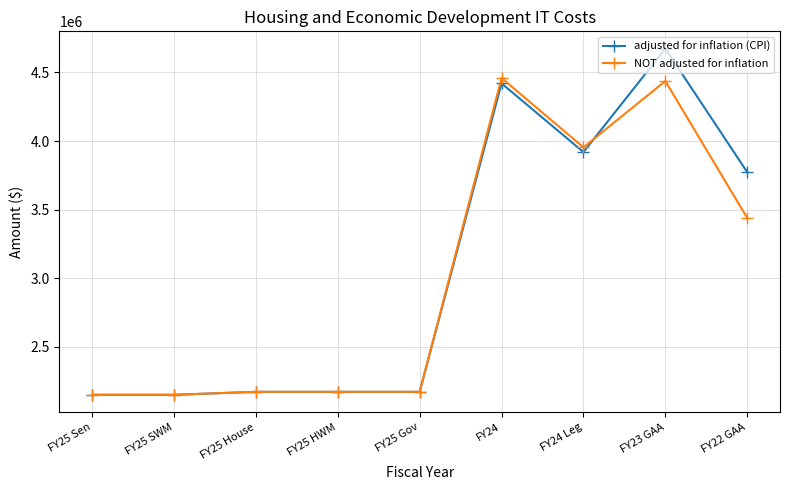

Reading left to right, list all the values displayed in this chart.

adjusted for inflation (CPI): FY25 Sen=2151666	FY25 SWM=2151666	FY25 House=2173400	FY25 HWM=2173400	FY25 Gov=2173400	FY24=4420230	FY24 Leg=3919655	FY23 GAA=4673284	FY22 GAA=3773457
NOT adjusted for inflation: FY25 Sen=2151666	FY25 SWM=2151666	FY25 House=2173400	FY25 HWM=2173400	FY25 Gov=2173400	FY24=4459306	FY24 Leg=3954306	FY23 GAA=4437267	FY22 GAA=3439297